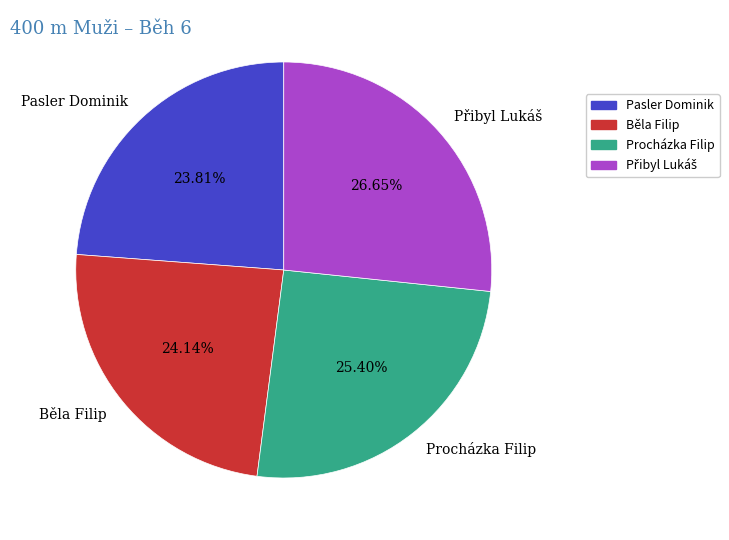

Is there any slice that represents more than half of the pie?

No